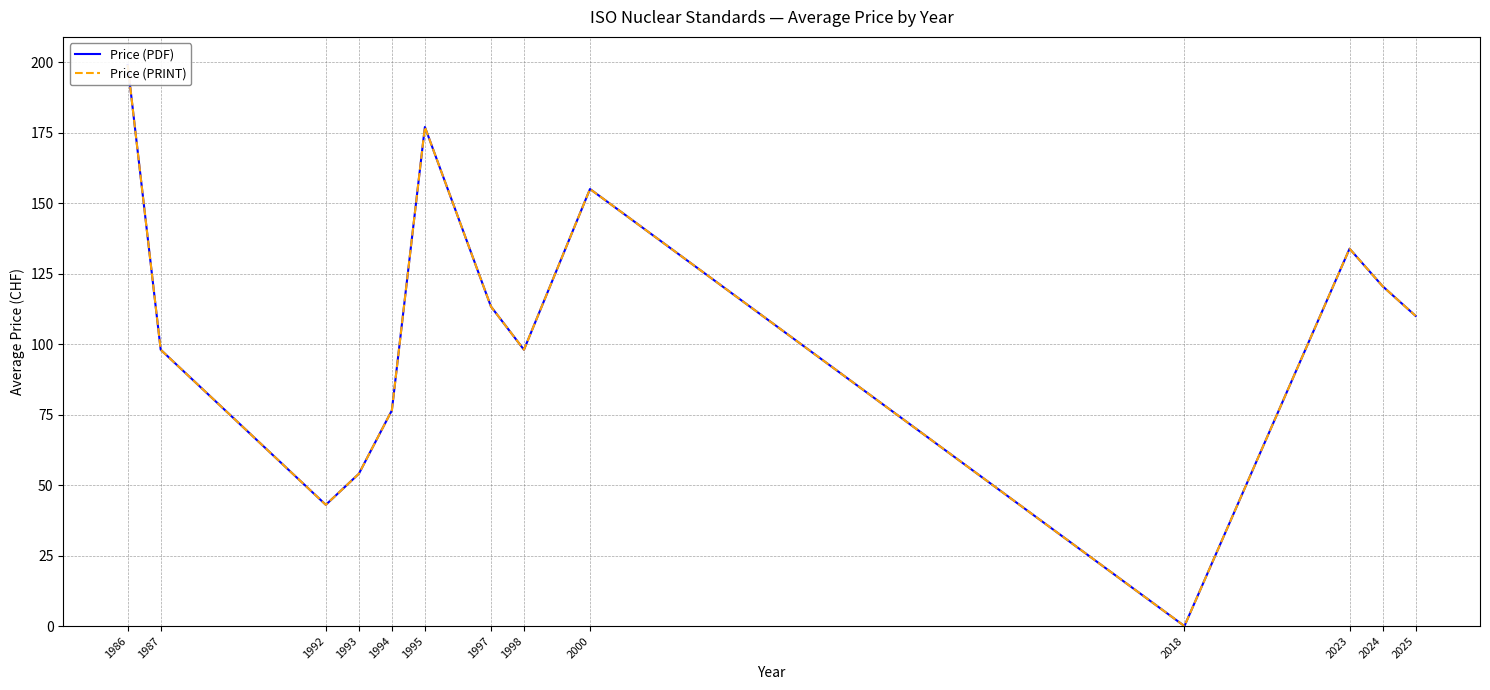

At which category is the sum across all series the highest?

1986